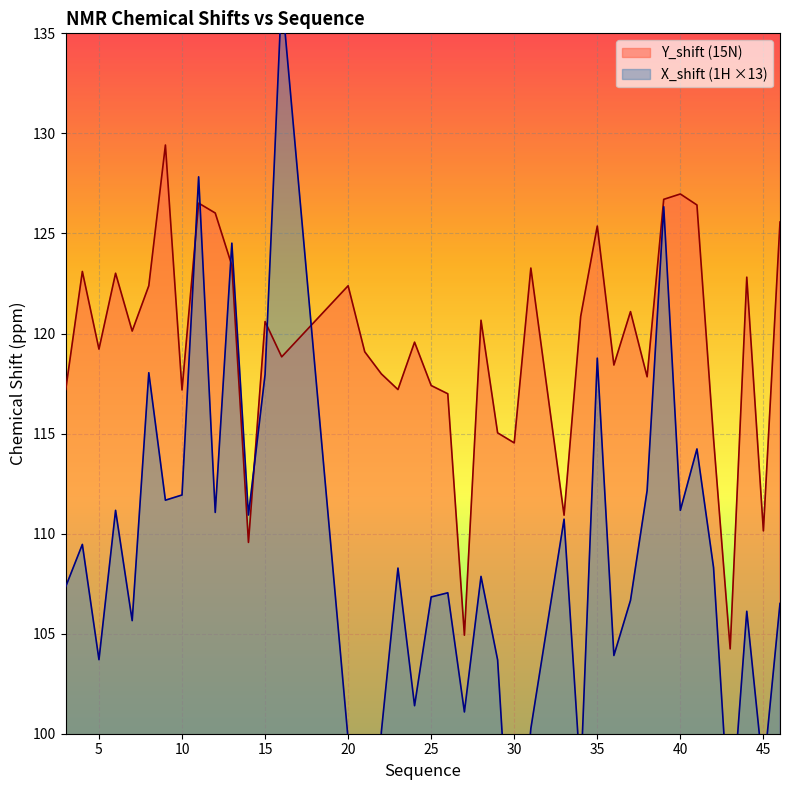

Reading left to right, transcribe all the data shown in this chart.

Y_shift: 3=117.2	4=123.1	5=119.2	6=123.0	7=120.1	8=122.4	9=129.4	10=117.2	11=126.5	12=126.0	13=123.4	14=109.6	15=120.6	16=118.8	20=122.4	21=119.1	22=118.0	23=117.2	24=119.6	25=117.4	26=117.0	27=104.9	28=120.7	29=115.0	30=114.5	31=123.3	33=110.9	34=120.8	35=125.4	36=118.4	37=121.1	38=117.8	39=126.7	40=127.0	41=126.4	42=114.7	43=104.2	44=122.8	45=110.1	46=125.6
X_shift: 3=107.4	4=109.5	5=103.7	6=111.2	7=105.7	8=118.0	9=111.7	10=111.9	11=127.8	12=111.1	13=124.5	14=110.9	15=117.9	16=137.0	20=99.7	21=84.4	22=100.1	23=108.3	24=101.4	25=106.8	26=107.0	27=101.1	28=107.9	29=103.7	30=90.2	31=100.3	33=110.7	34=97.8	35=118.8	36=103.9	37=106.7	38=112.2	39=126.3	40=111.2	41=114.2	42=108.3	43=95.0	44=106.1	45=98.0	46=106.5